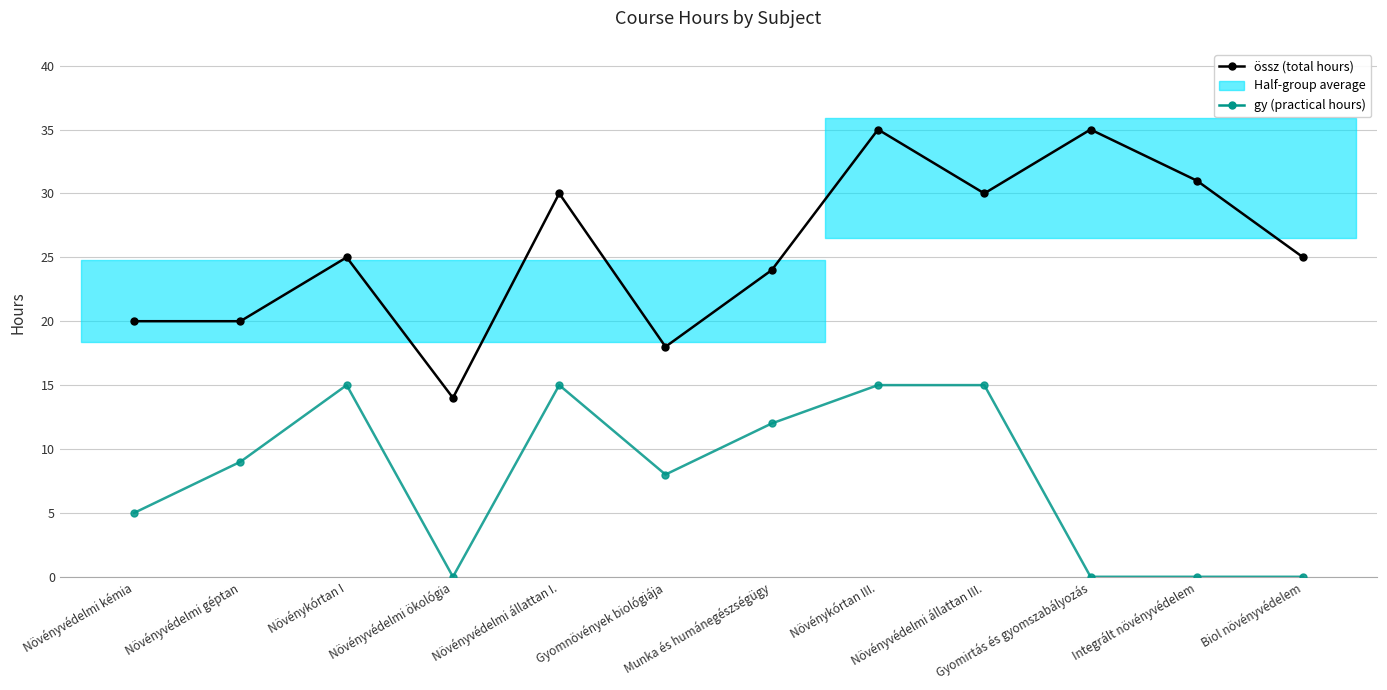

The value of gy (practical hours) at Gyomnövények biológiája is 14. True or false?

False